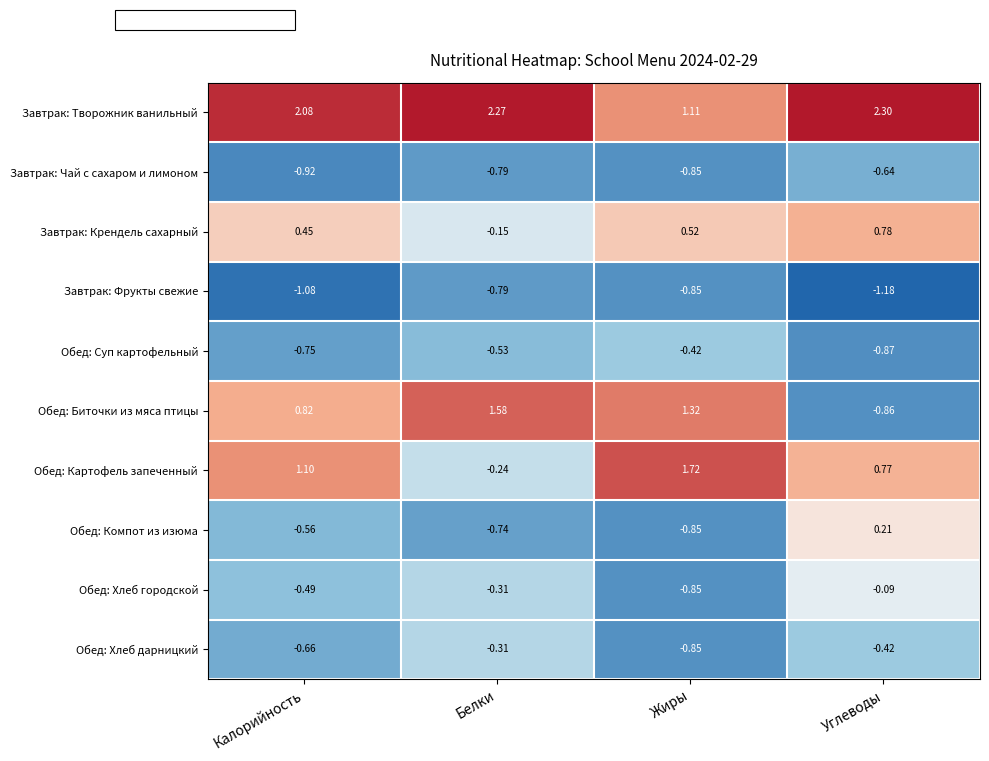

Which category has the highest value in the Обед: Картофель запеченный series?

Жиры